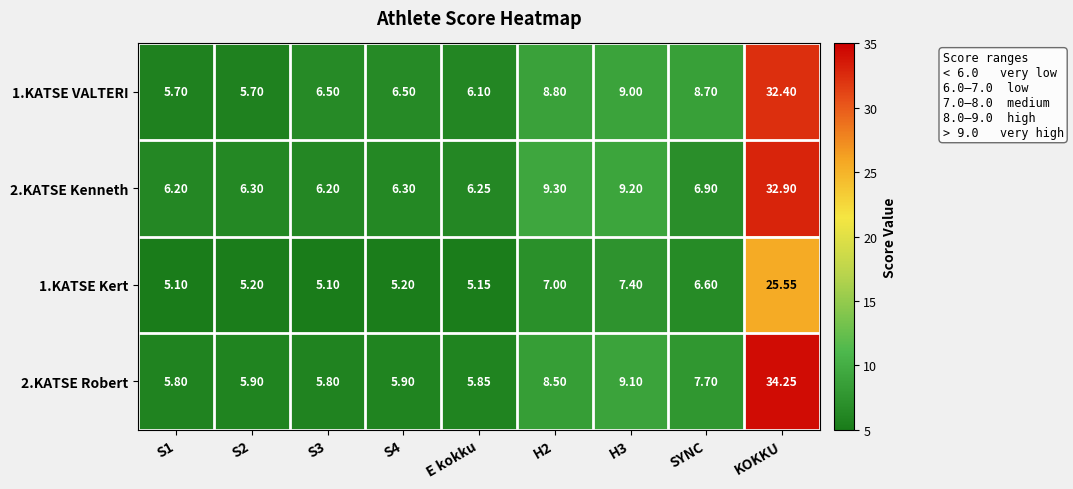

At how many categories does at least one series exceed 14?

1